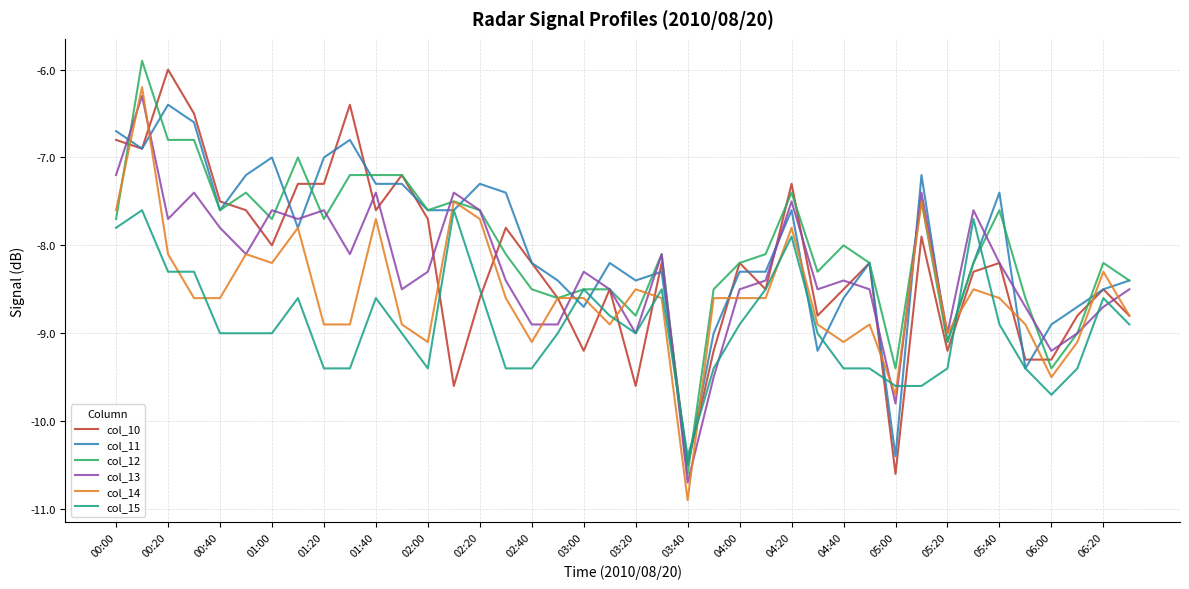

What is the minimum value shown in the chart?

-10.9